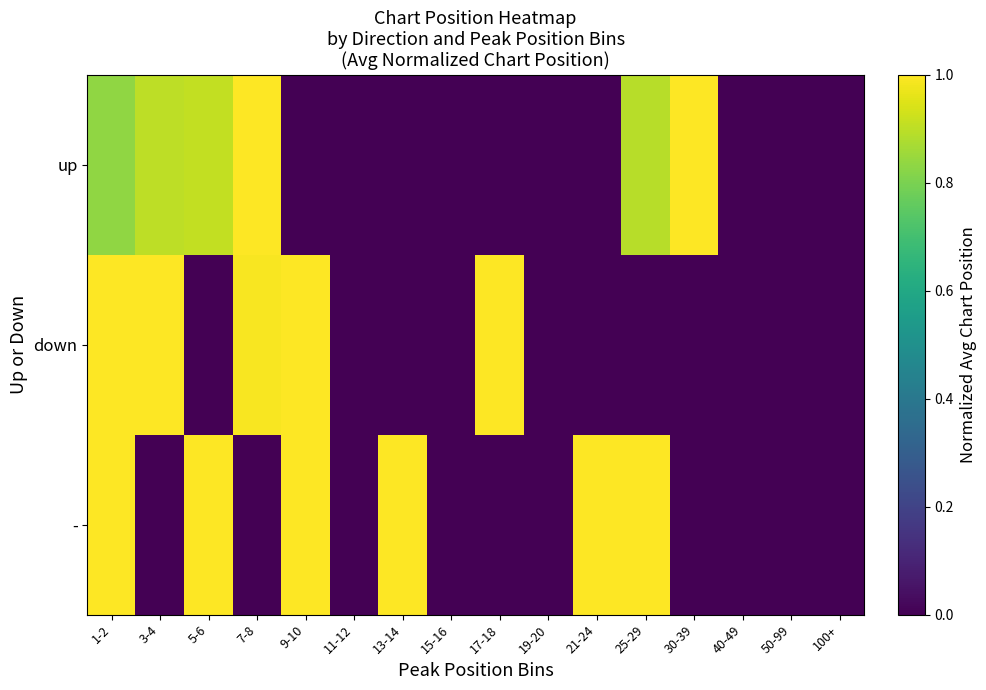

Which series changed the most between 19-20 and 21-24?

-